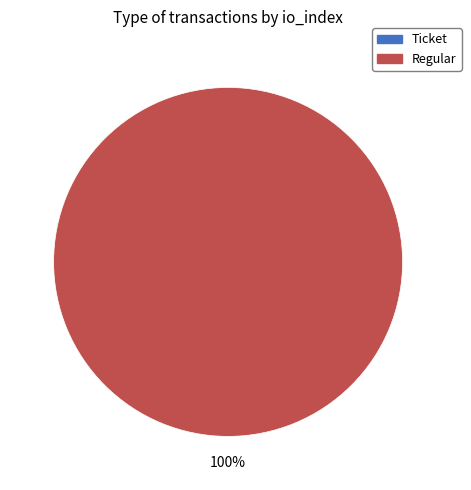

Which slice is the smallest?

Ticket